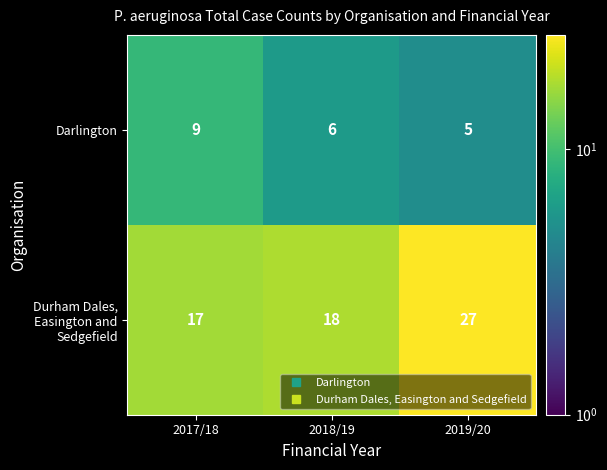

What is the total value across all series at 2017/18?

26